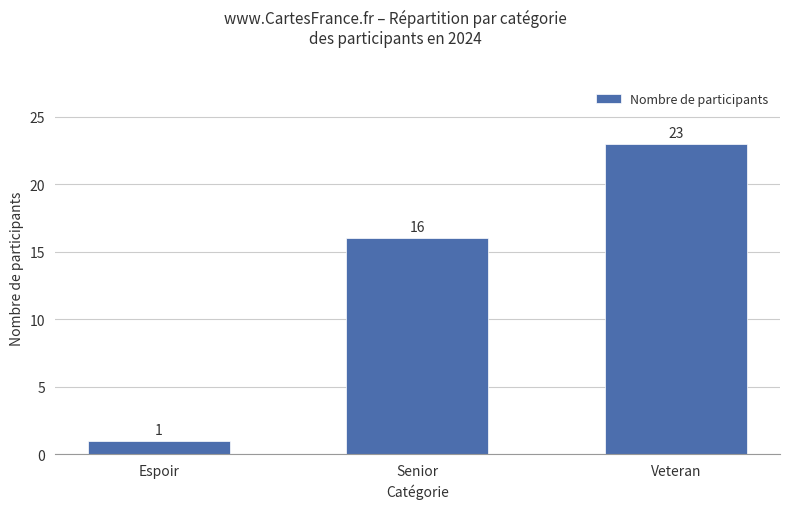

List the labels in order of value, largest first.

Veteran, Senior, Espoir